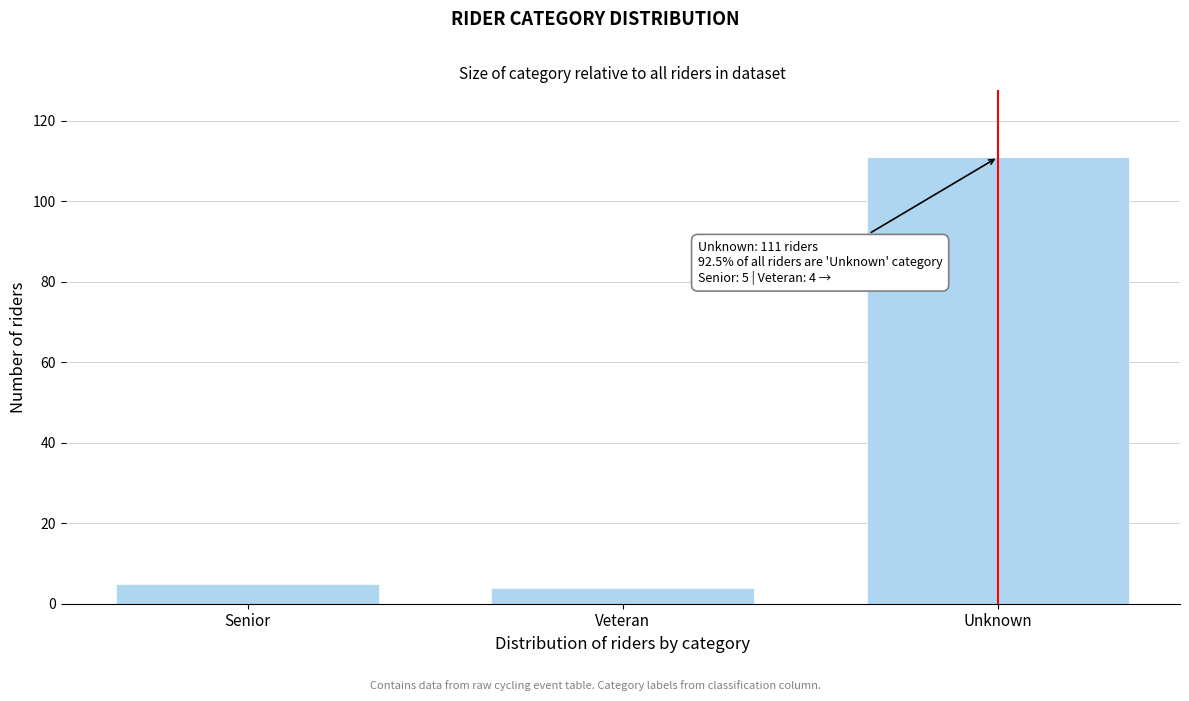

Reading right to left, what are all the values shown in this chart?

Unknown=111	Veteran=4	Senior=5